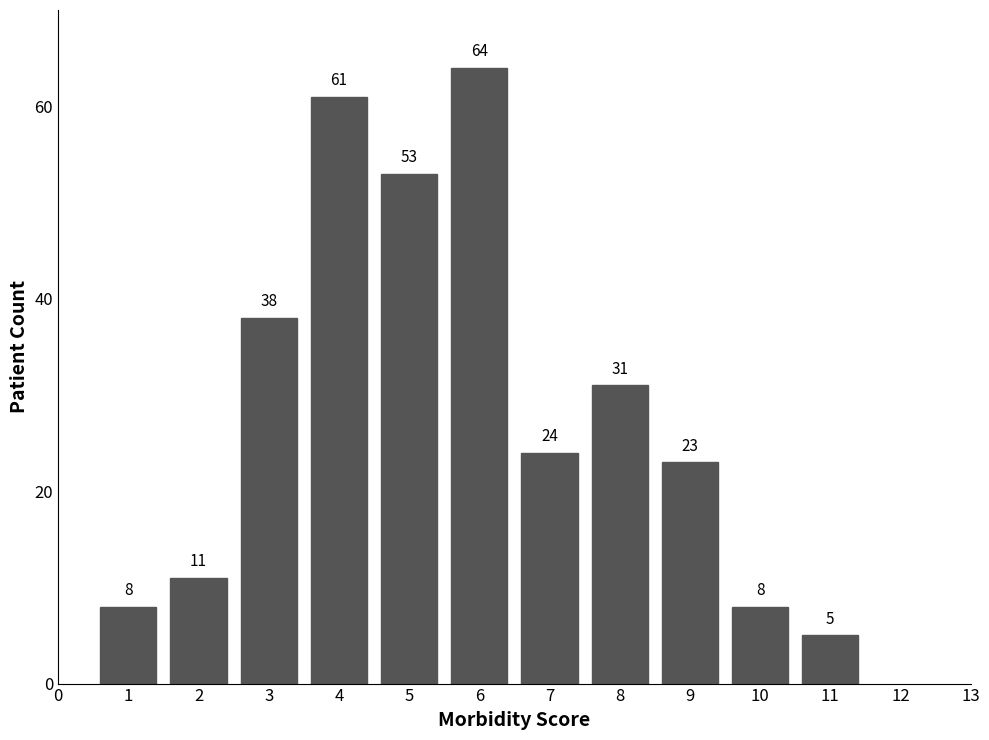

Reading left to right, extract all data points from this chart.

1=8	2=11	3=38	4=61	5=53	6=64	7=24	8=31	9=23	10=8	11=5